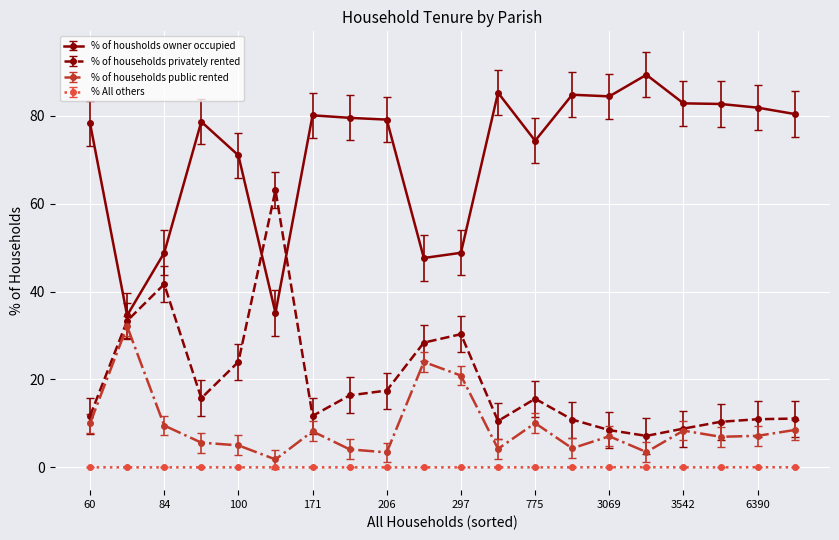

How many series are shown in this chart?

4